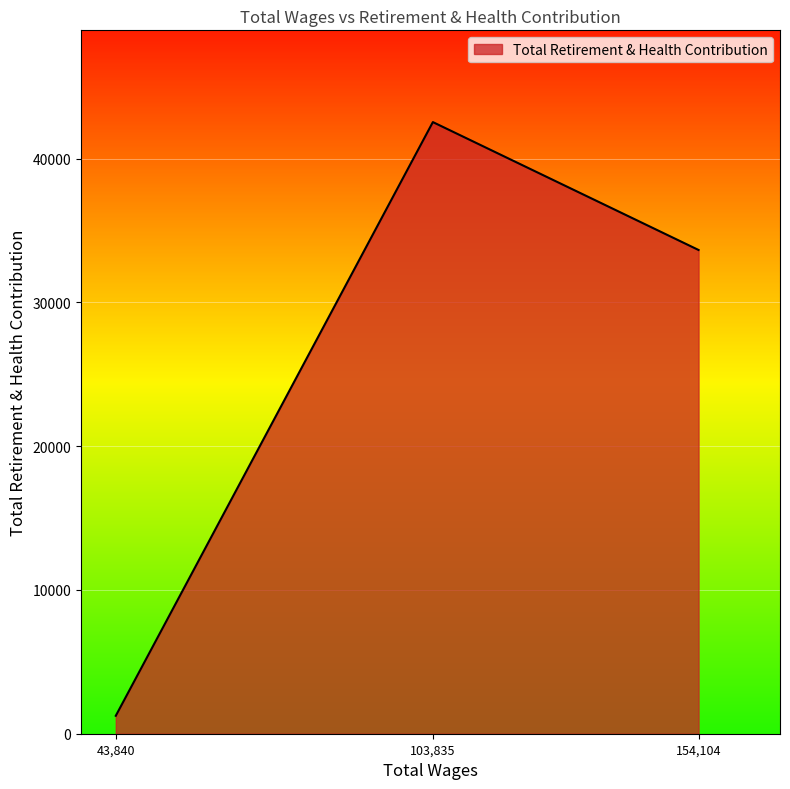

At which category does the chart reach its peak across all series?

103,835